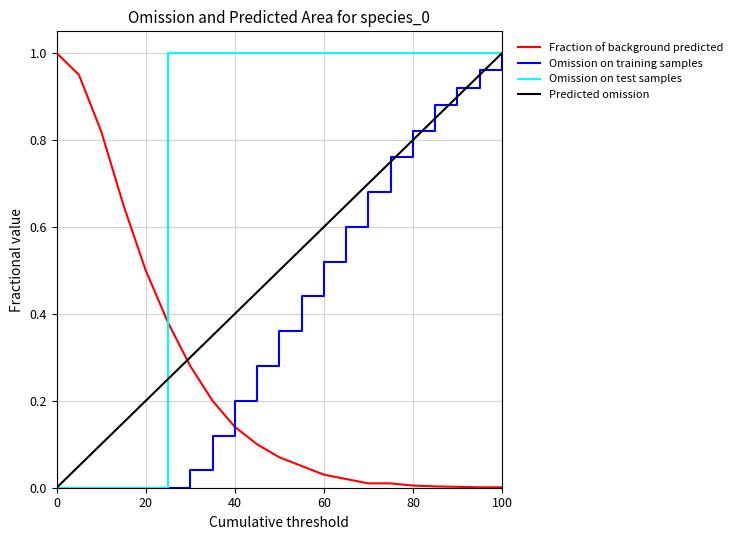

Which series has the largest total across all categories?

Omission on test samples